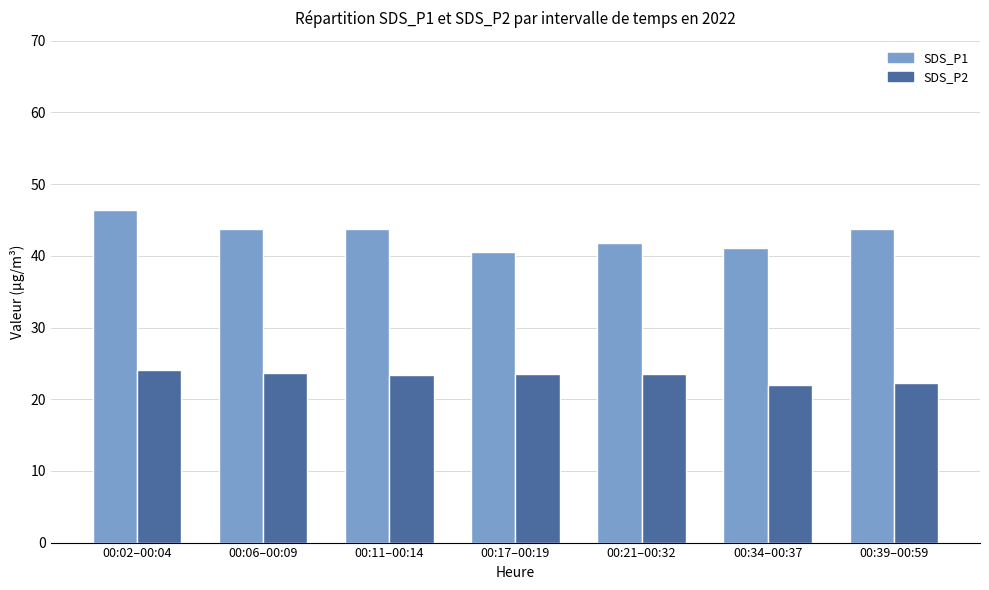

Which series has the largest range (max minus min)?

SDS_P1